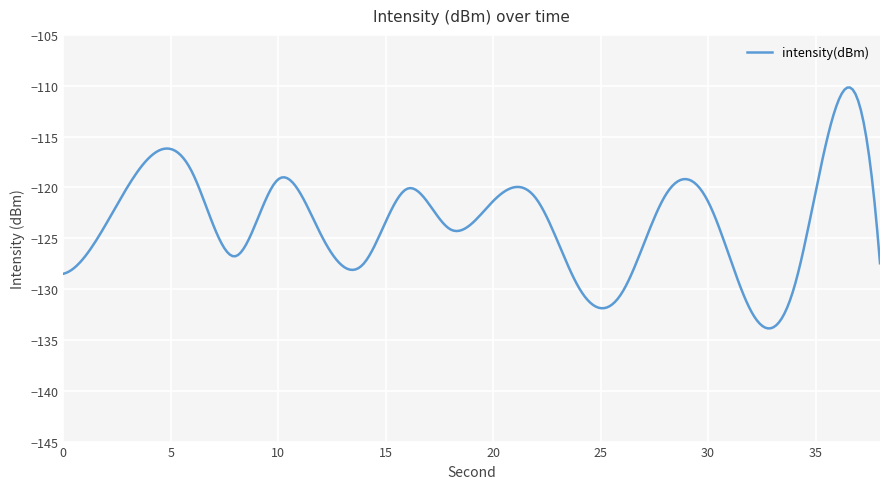

What is the smallest value displayed?

-133.9